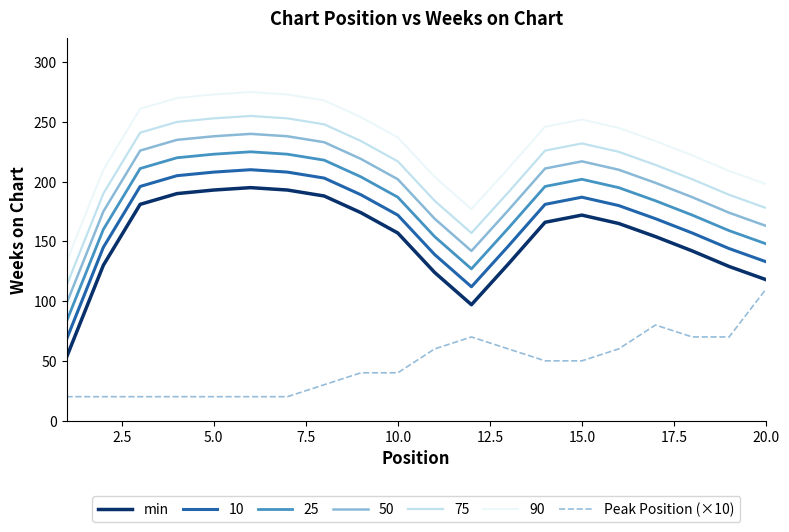

What is the minimum value for 25?

83